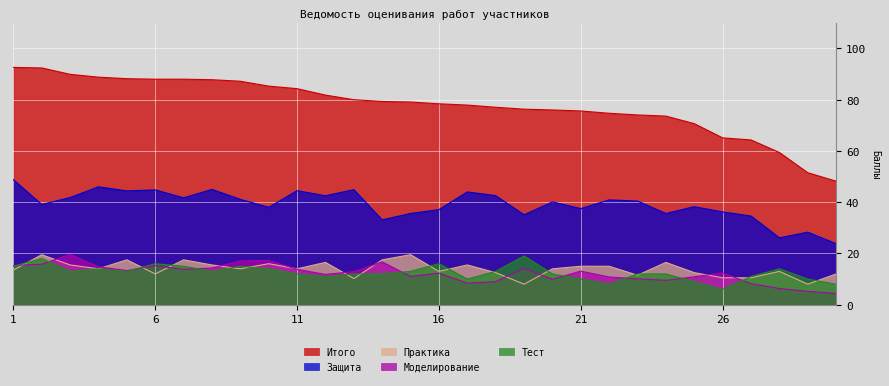

True or false: Защита and Моделирование intersect in this chart.

False